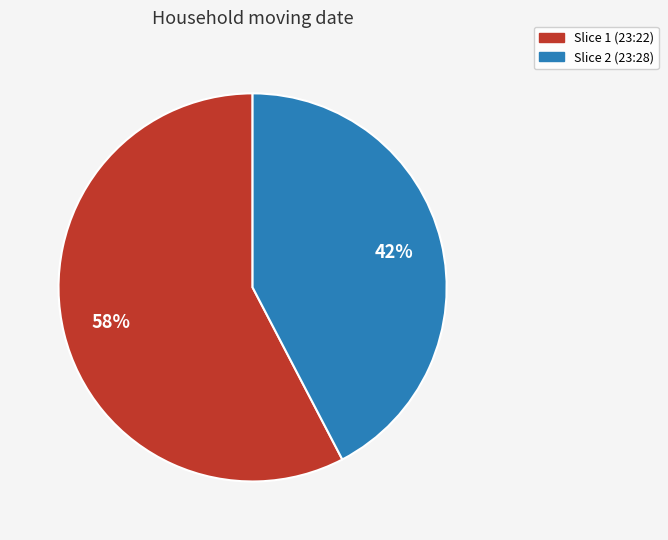

How many segments does this pie chart have?

2